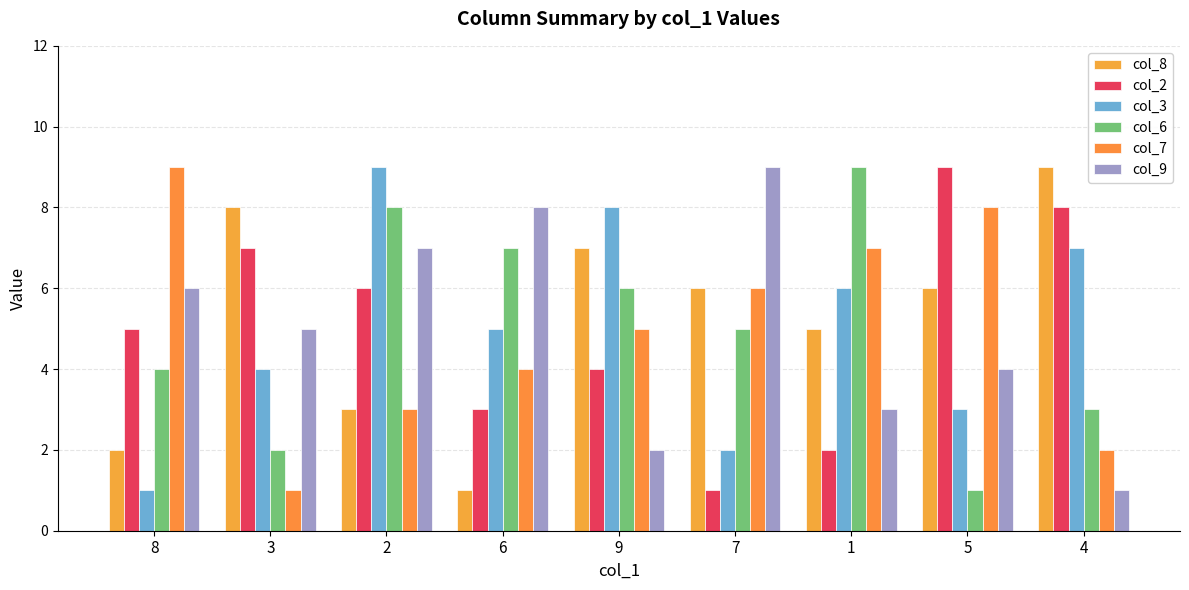

What is the greatest value displayed?

9